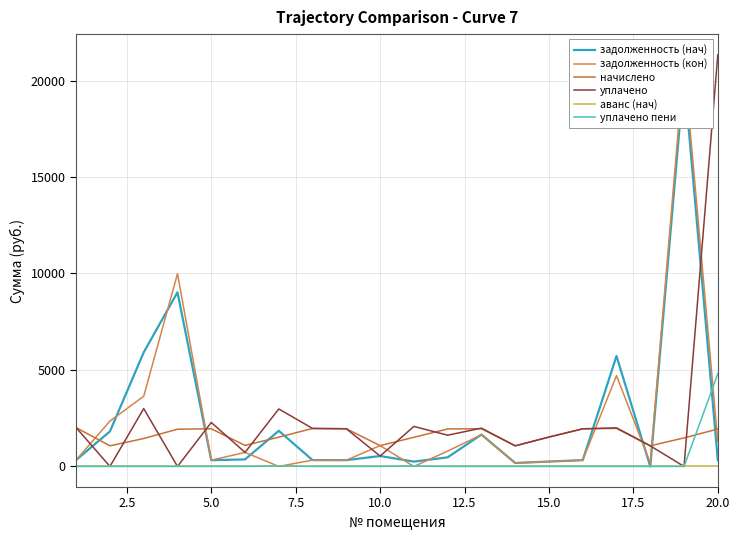

True or false: аванс (нач) has more than 2 points higher than both neighbors.

False